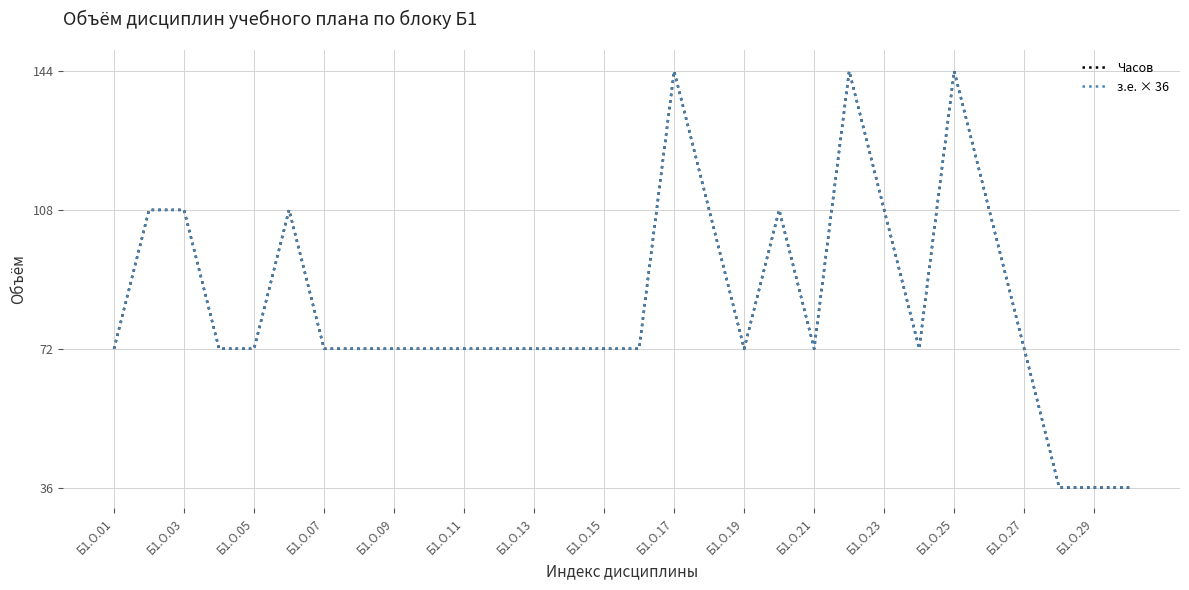

True or false: Часов and з.е. × 36 intersect in this chart.

False